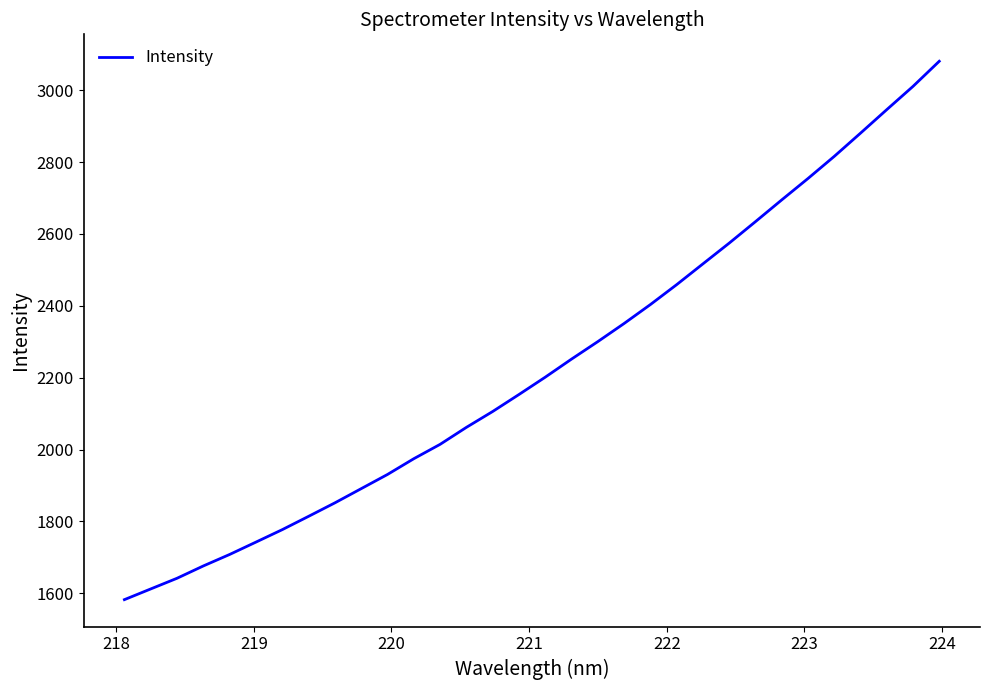

What is the difference between the maximum and minimum values?

1498.3